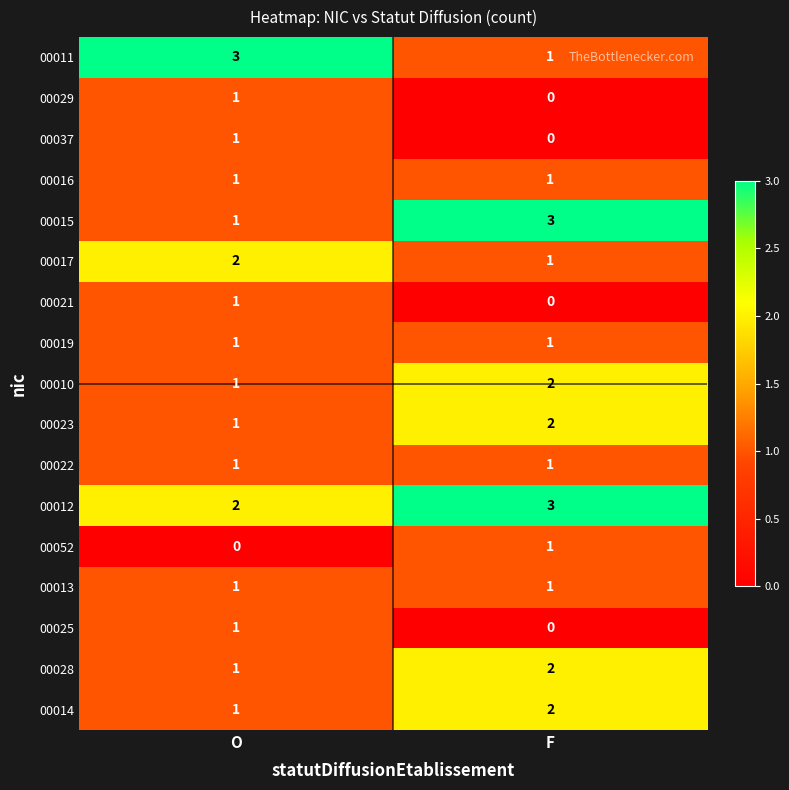

Rank the categories by 00028 value from lowest to highest.

O, F